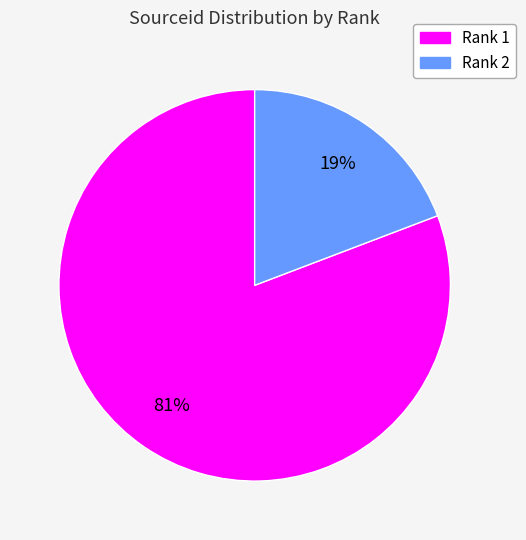

Rank the categories by value from lowest to highest.

Rank 2, Rank 1